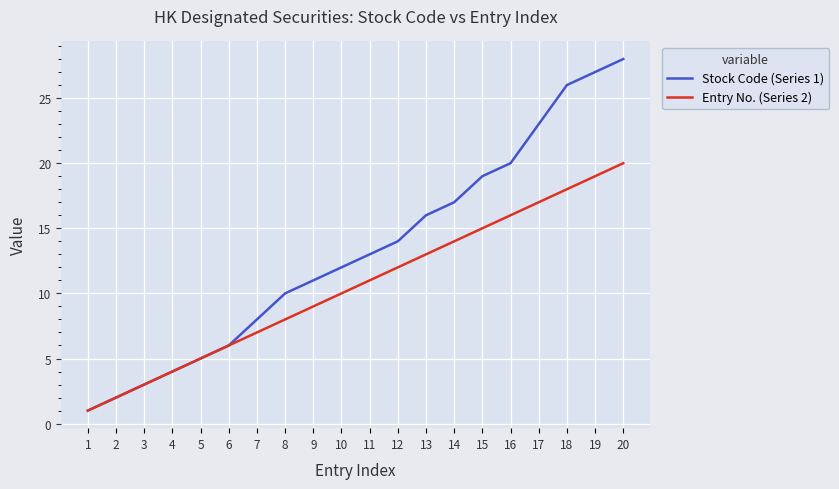

Reading left to right, transcribe all the data shown in this chart.

Stock Code (Series 1): 1=1	2=2	3=3	4=4	5=5	6=6	7=8	8=10	9=11	10=12	11=13	12=14	13=16	14=17	15=19	16=20	17=23	18=26	19=27	20=28
Entry No. (Series 2): 1=1	2=2	3=3	4=4	5=5	6=6	7=7	8=8	9=9	10=10	11=11	12=12	13=13	14=14	15=15	16=16	17=17	18=18	19=19	20=20